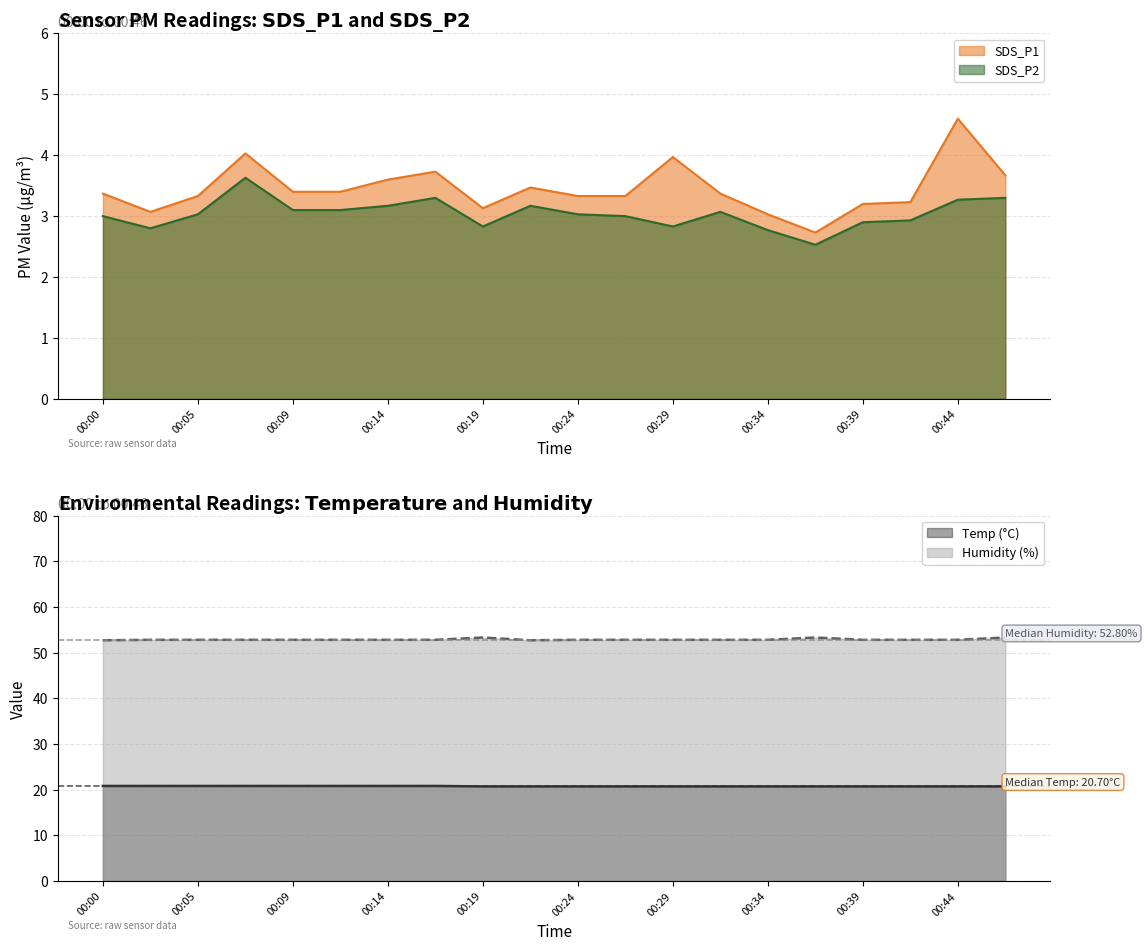

At which category does Humidity reach its first local valley?

00:22